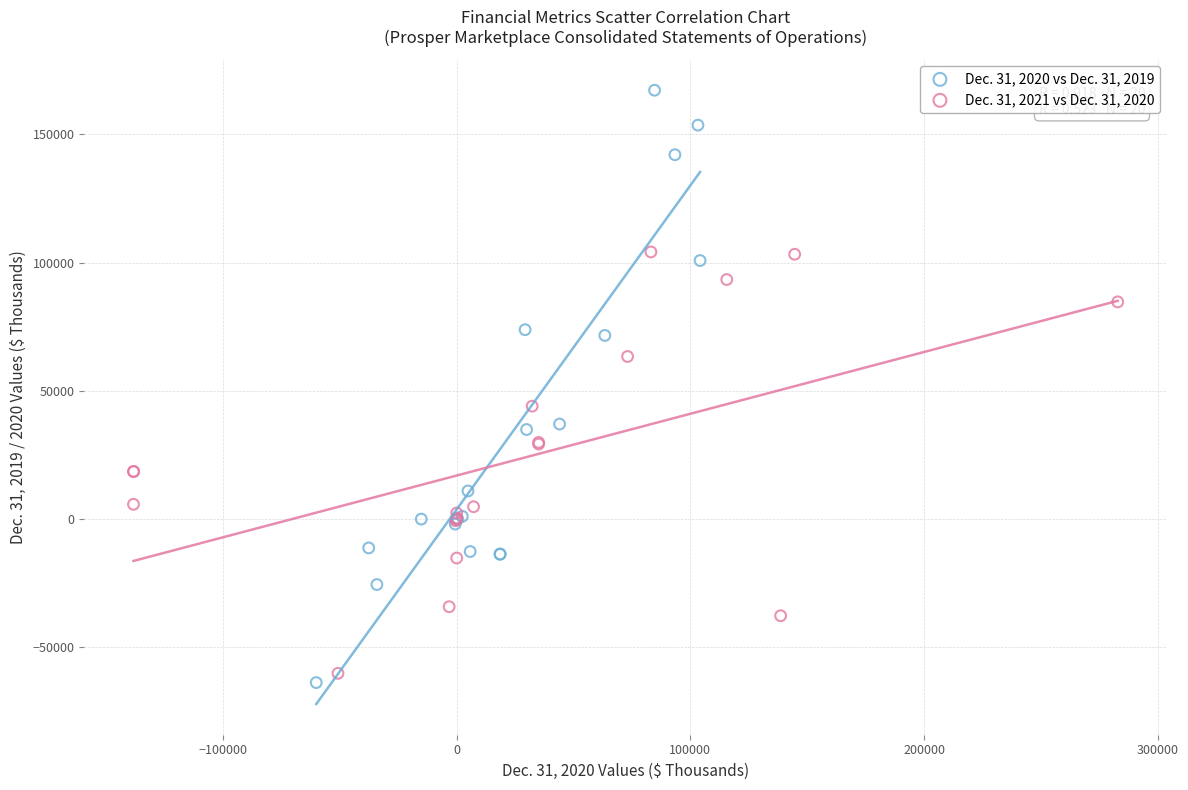

Which series has the widest spread of Y values?

Dec. 31, 2020 vs Dec. 31, 2019